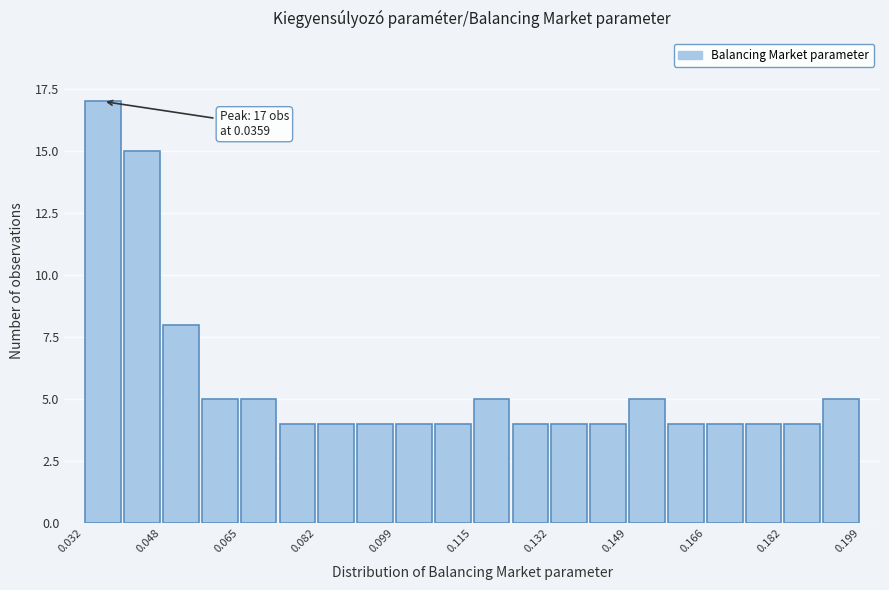

Over which range of the x-axis is the bar tallest?

0.032 to 0.040